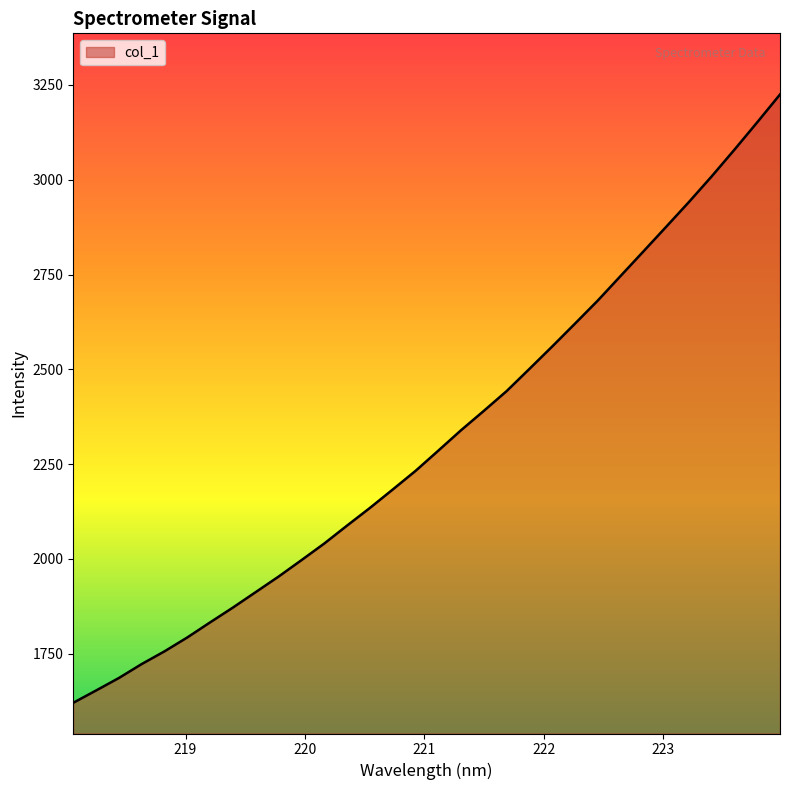

Reading left to right, transcribe all the data shown in this chart.

1620.7	1653.2	1686.1	1722.9	1756.5	1793.2	1832.9	1872.0	1912.8	1953.6	1996.9	2040.7	2088.0	2134.5	2183.1	2232.1	2285.6	2339.5	2390.6	2442.8	2501.3	2560.4	2620.7	2681.5	2746.3	2810.9	2875.9	2941.3	3009.0	3079.4	3151.6	3224.9